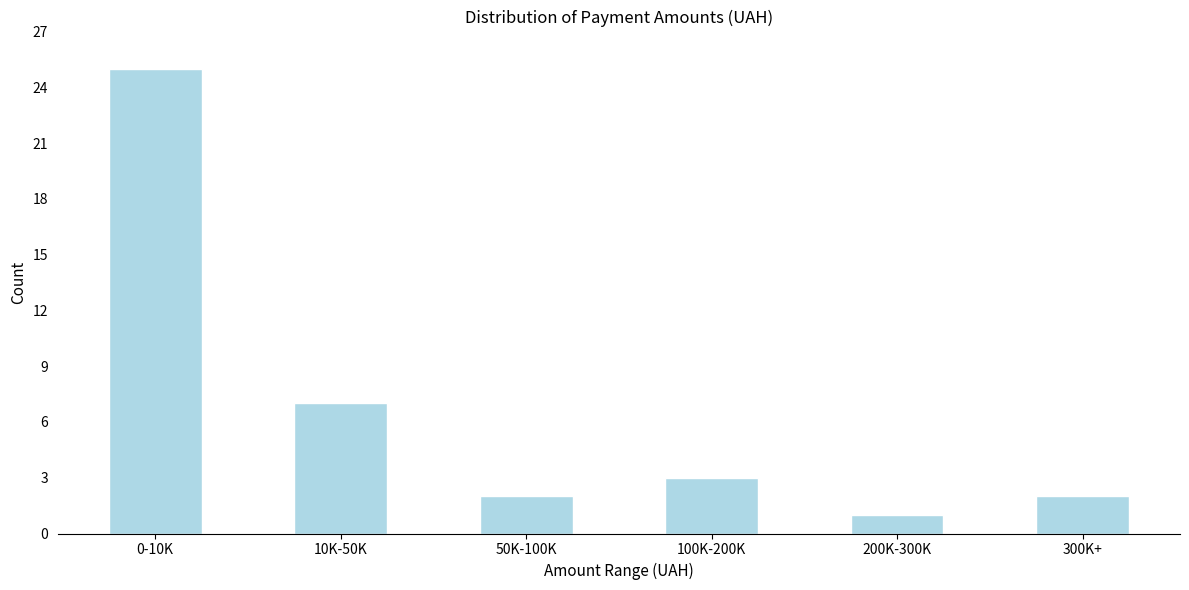

Reading left to right, list all the values displayed in this chart.

25	7	2	3	1	2